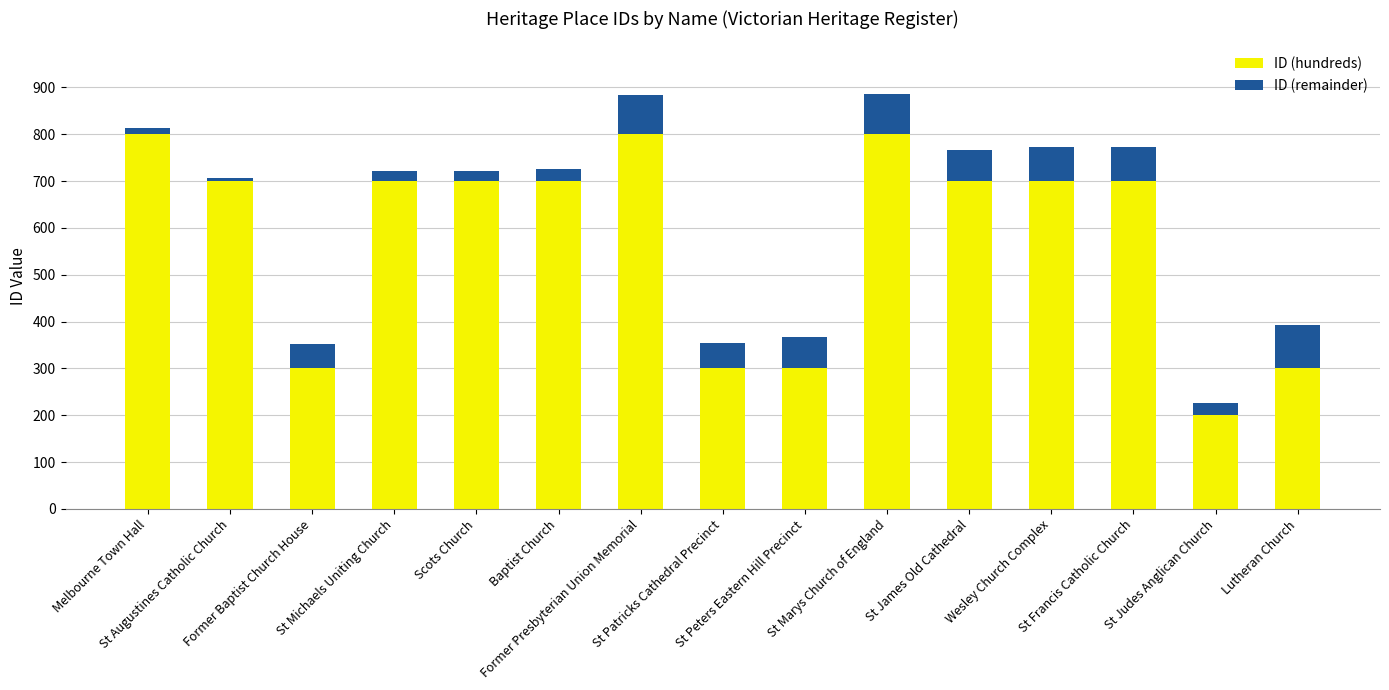

What is the lowest value of the ID (hundreds) series?

200